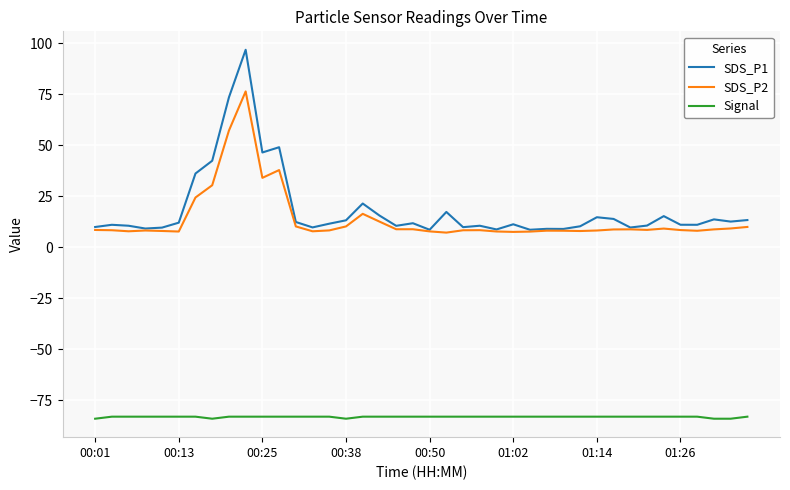

True or false: SDS_P2 and Signal cross at least once.

False